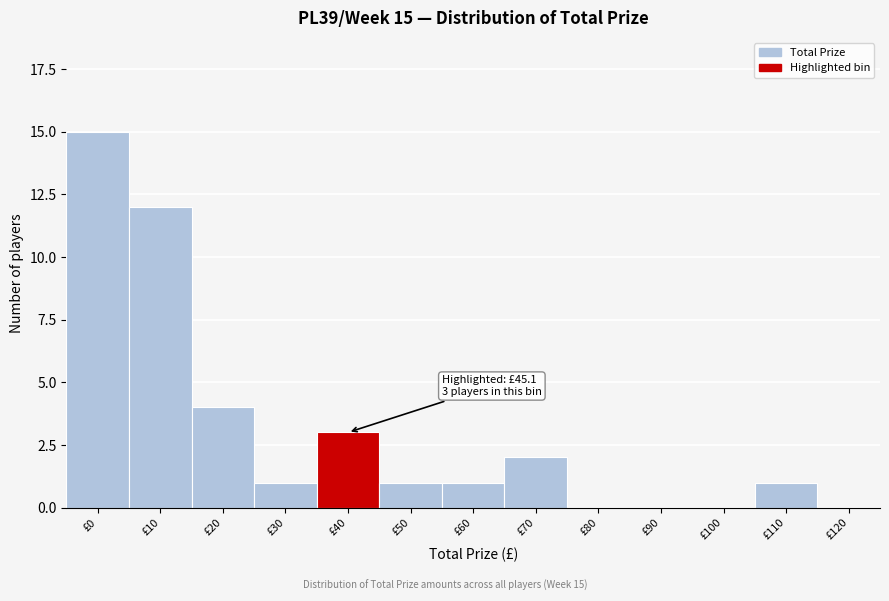

Reading left to right, list all the values displayed in this chart.

£0=15	£10=12	£20=4	£30=1	£40=3	£50=1	£60=1	£70=2	£80=0	£90=0	£100=0	£110=1	£120=0